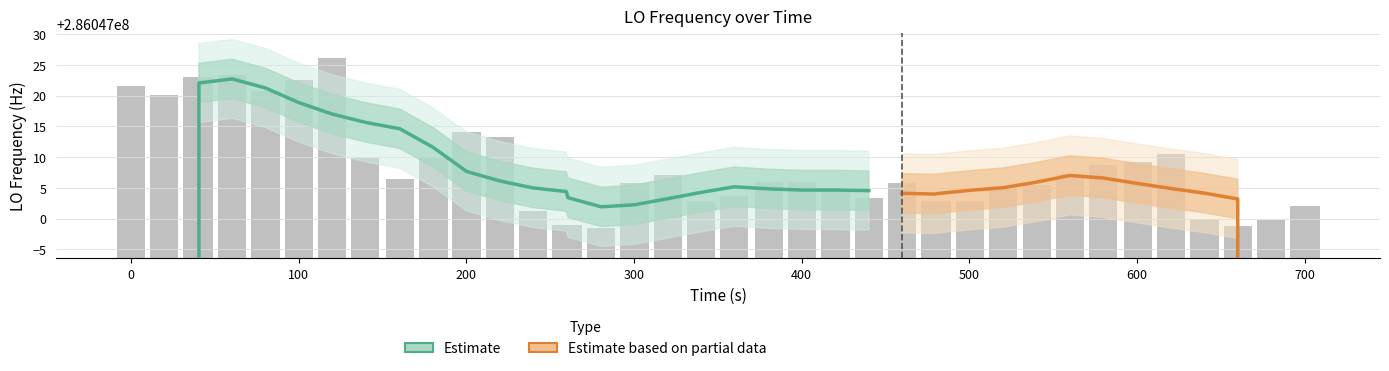

What is the sum of all values?

593.9